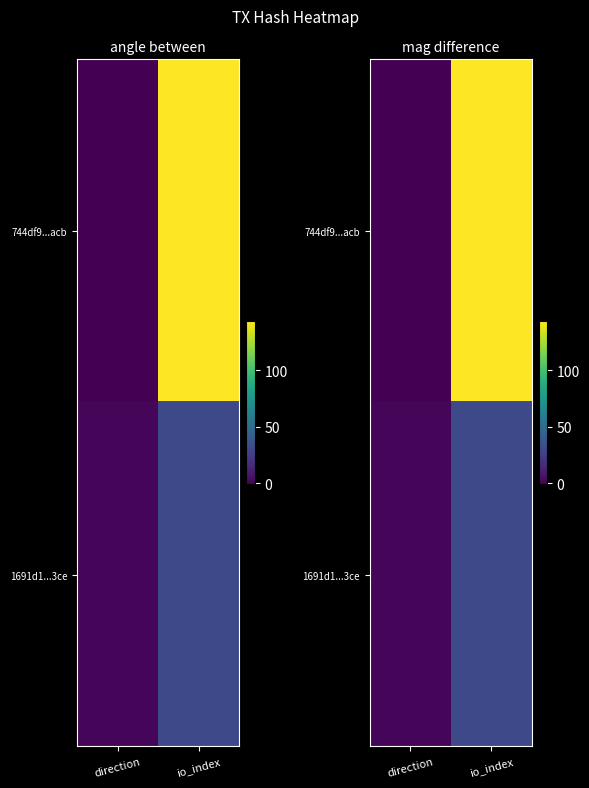

At which category does the chart reach its minimum across all series?

direction